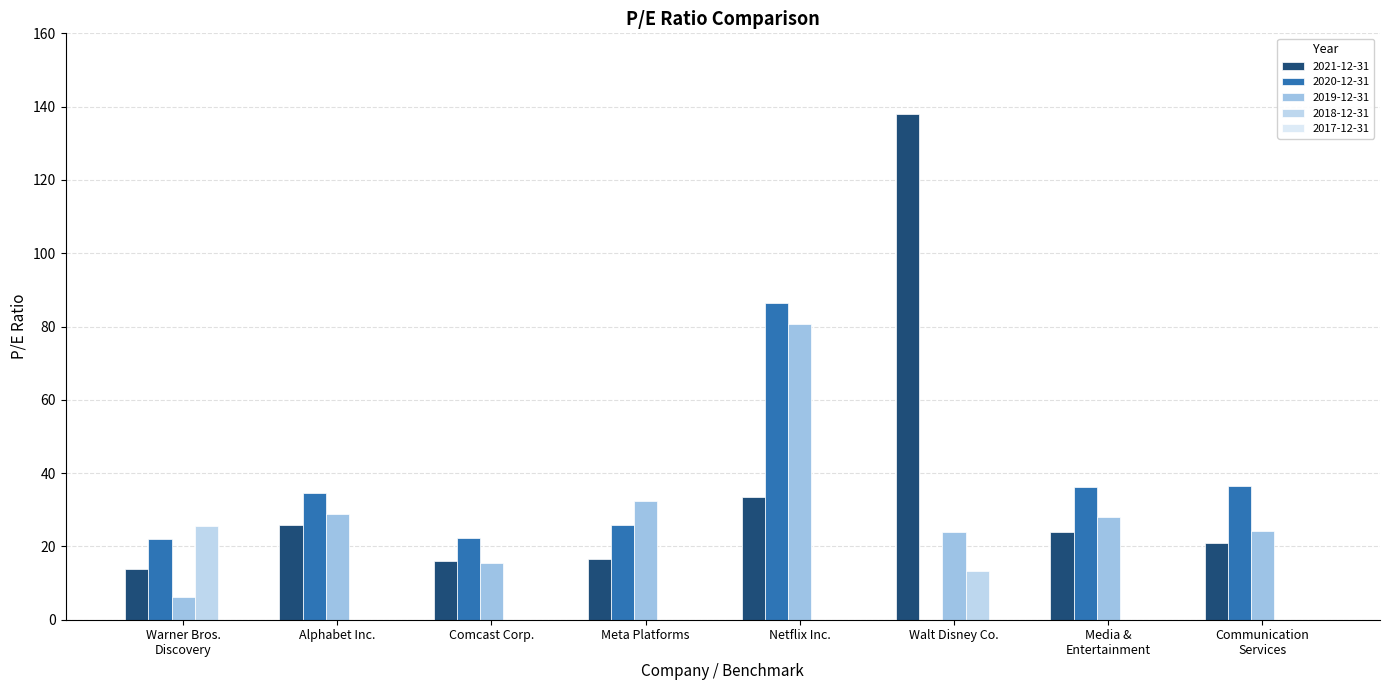

What is the sum of all 2021-12-31 values?

288.6